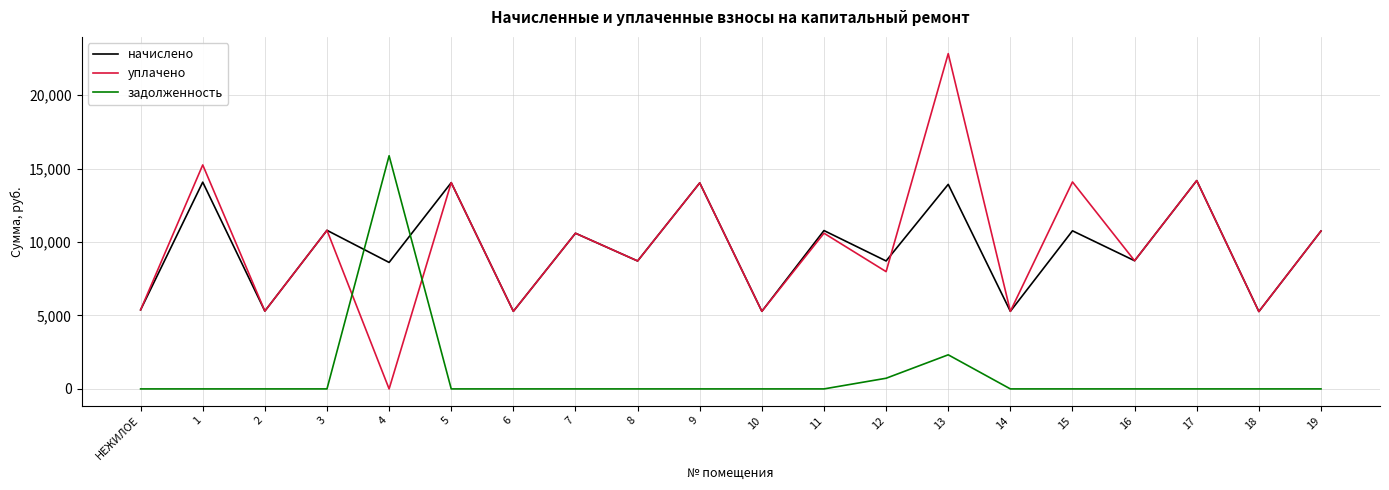

Between 13 and 16, which series saw the biggest shift?

уплачено